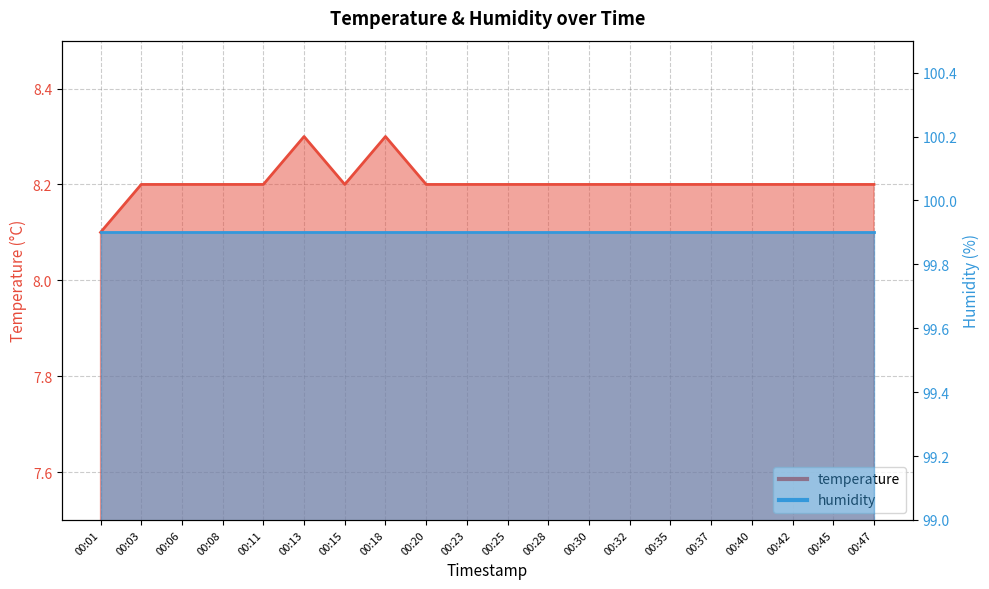

List the labels in order of value, smallest first.

00:01, 00:03, 00:06, 00:08, 00:11, 00:15, 00:20, 00:23, 00:25, 00:28, 00:30, 00:32, 00:35, 00:37, 00:40, 00:42, 00:45, 00:47, 00:13, 00:18